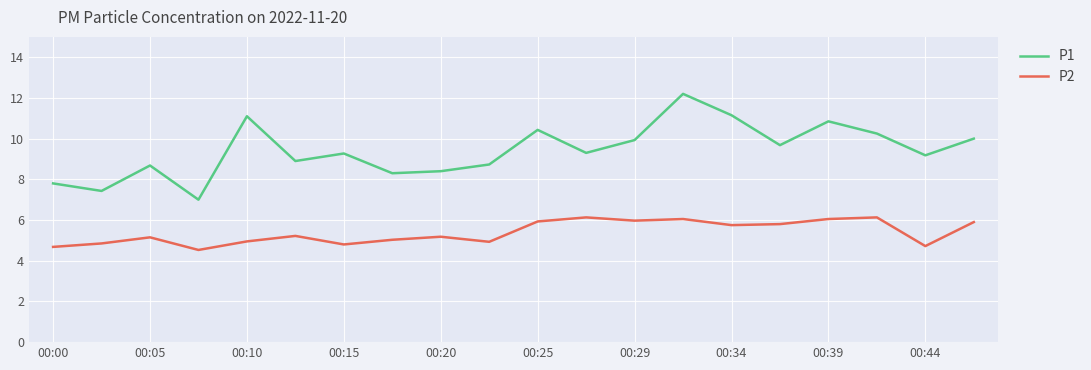

What is the difference between the maximum and minimum values in the P2 series?

1.6